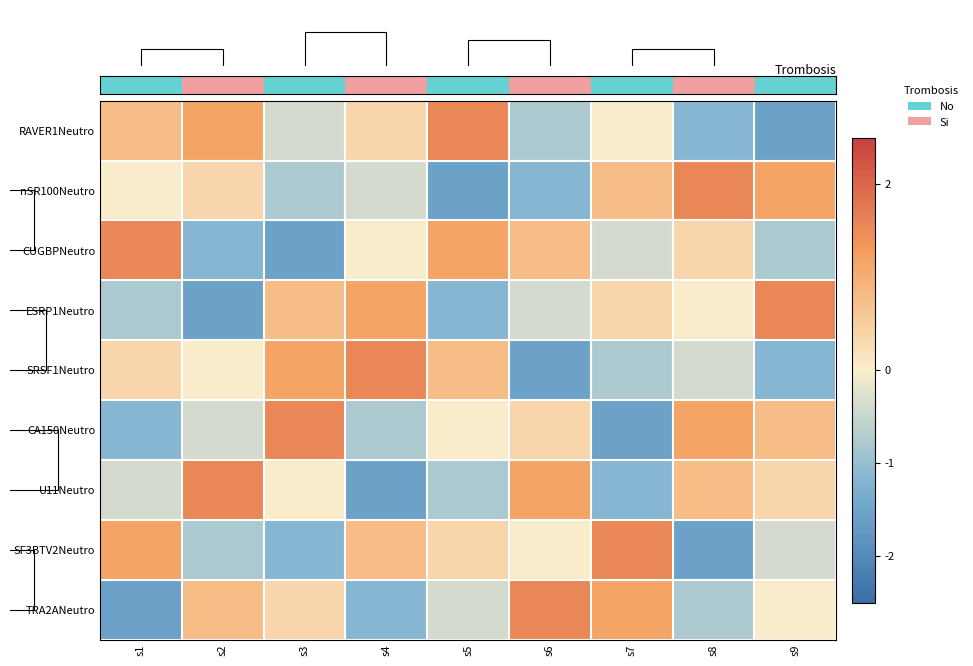

What is the greatest value displayed?

1.5